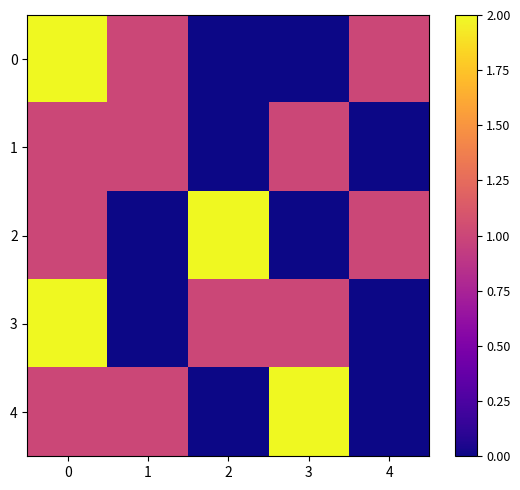

What is the greatest value displayed?

2